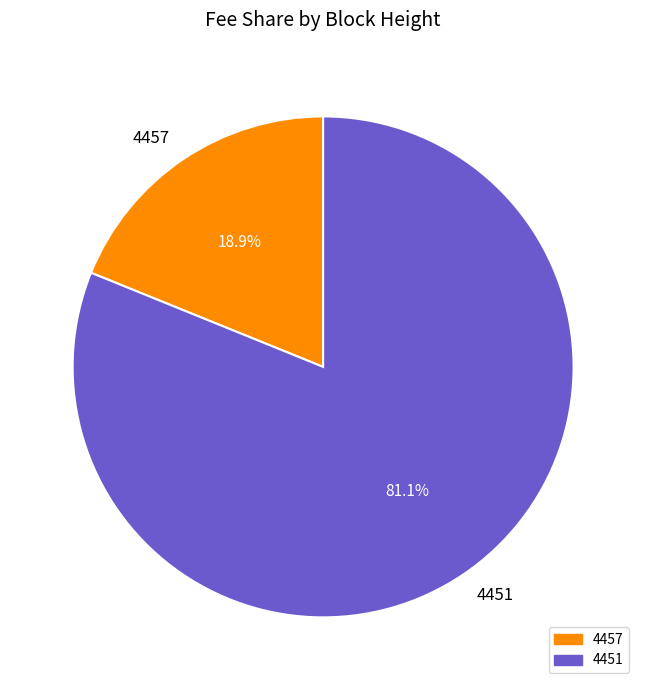

To the nearest percent, what percentage of the pie is 4457?

19%